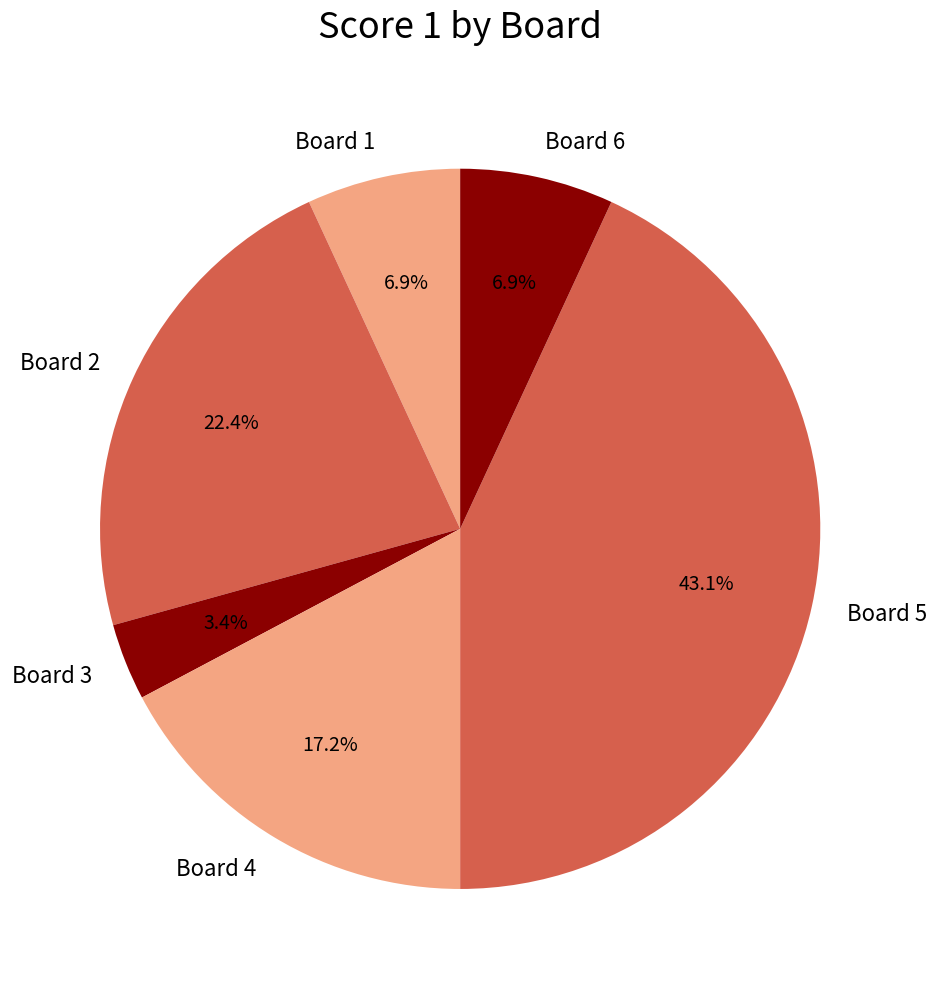

Is there any slice that represents more than half of the pie?

No